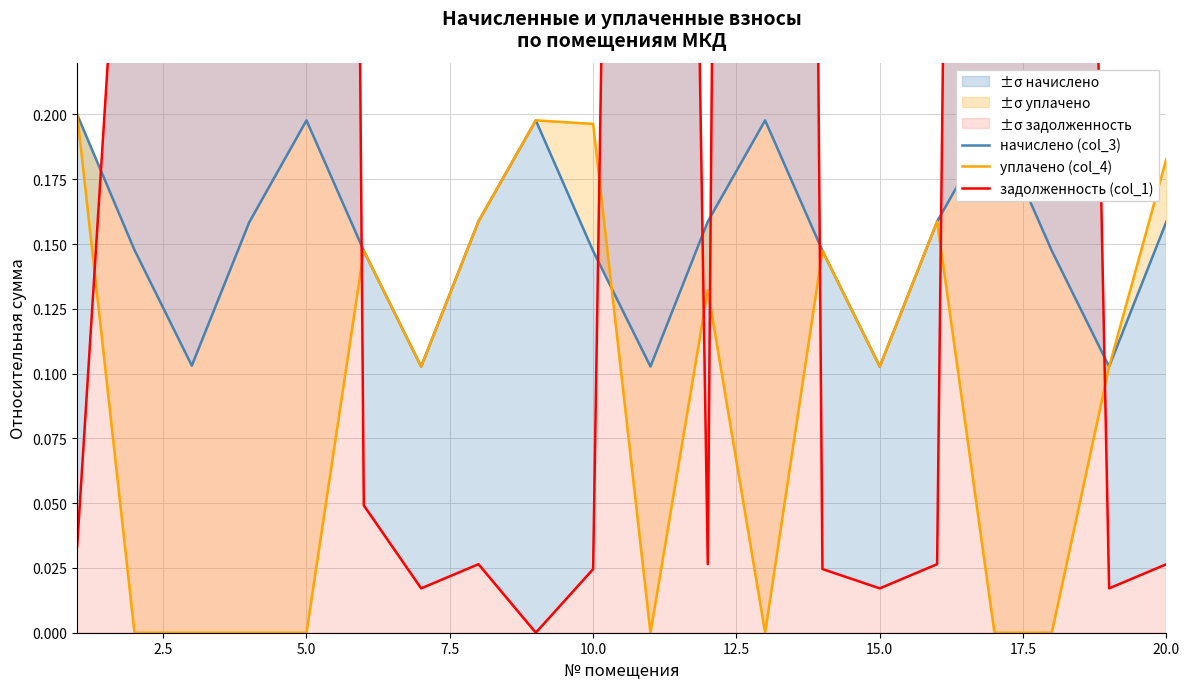

How many positive values does the уплачено (col_4) series have?

12